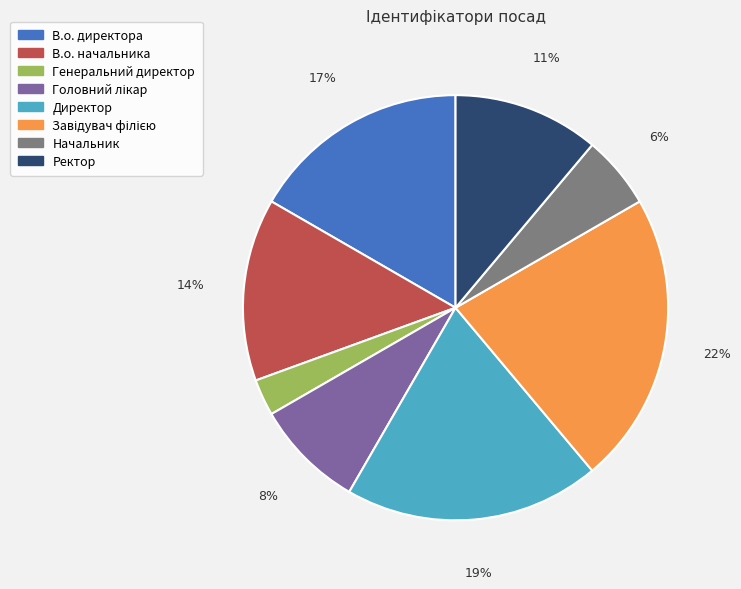

Between Ректор and Начальник, which is larger?

Ректор